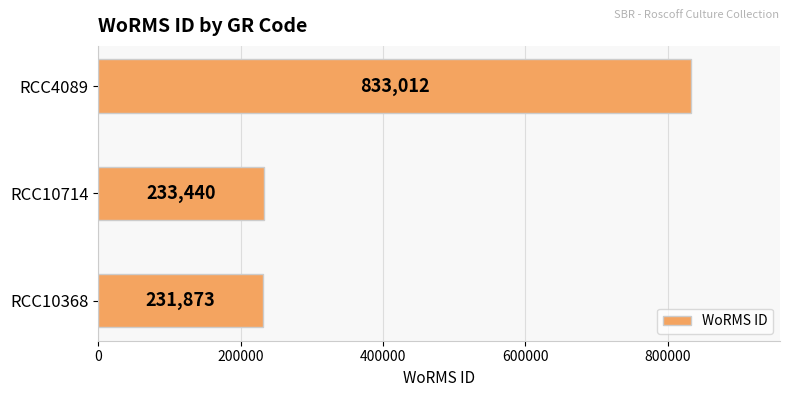

List the labels in order of value, smallest first.

RCC10368, RCC10714, RCC4089